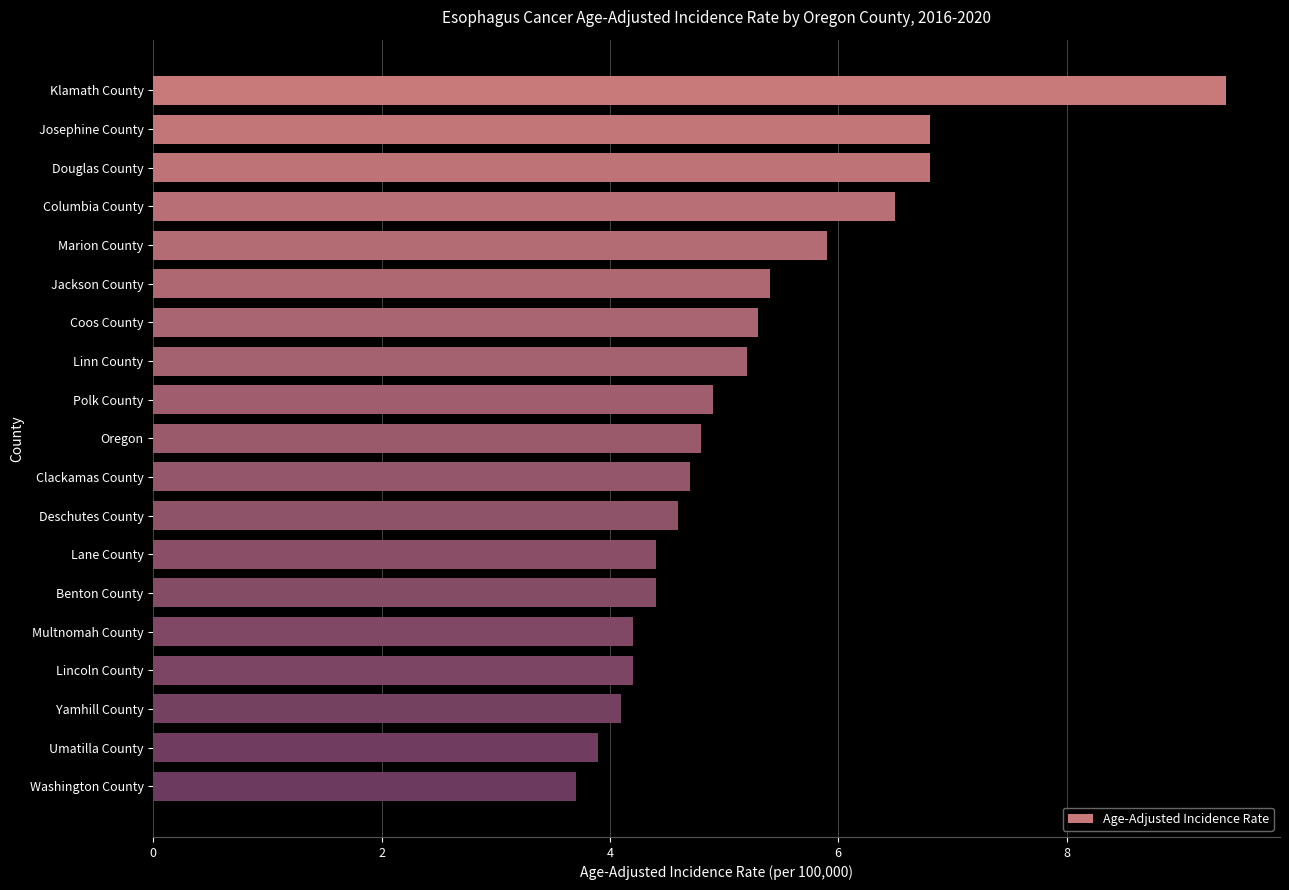

How many bars are there in total?

19